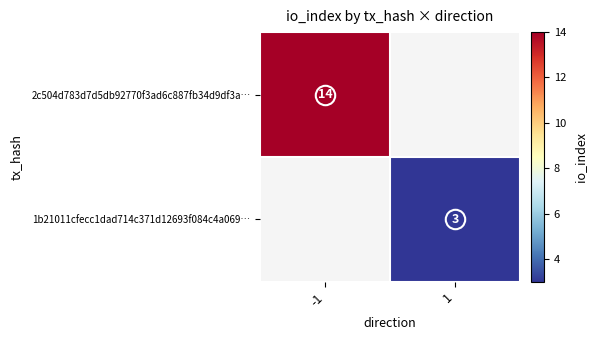

Where is 2c504d783d7d5db92770f3ad6c887fb34d9df3a… nearest to the value 14?

-1